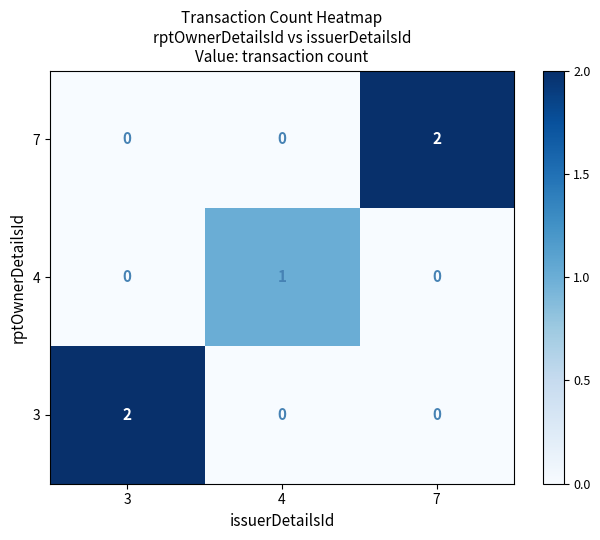

How many 7 values are between 0 and 2?

3